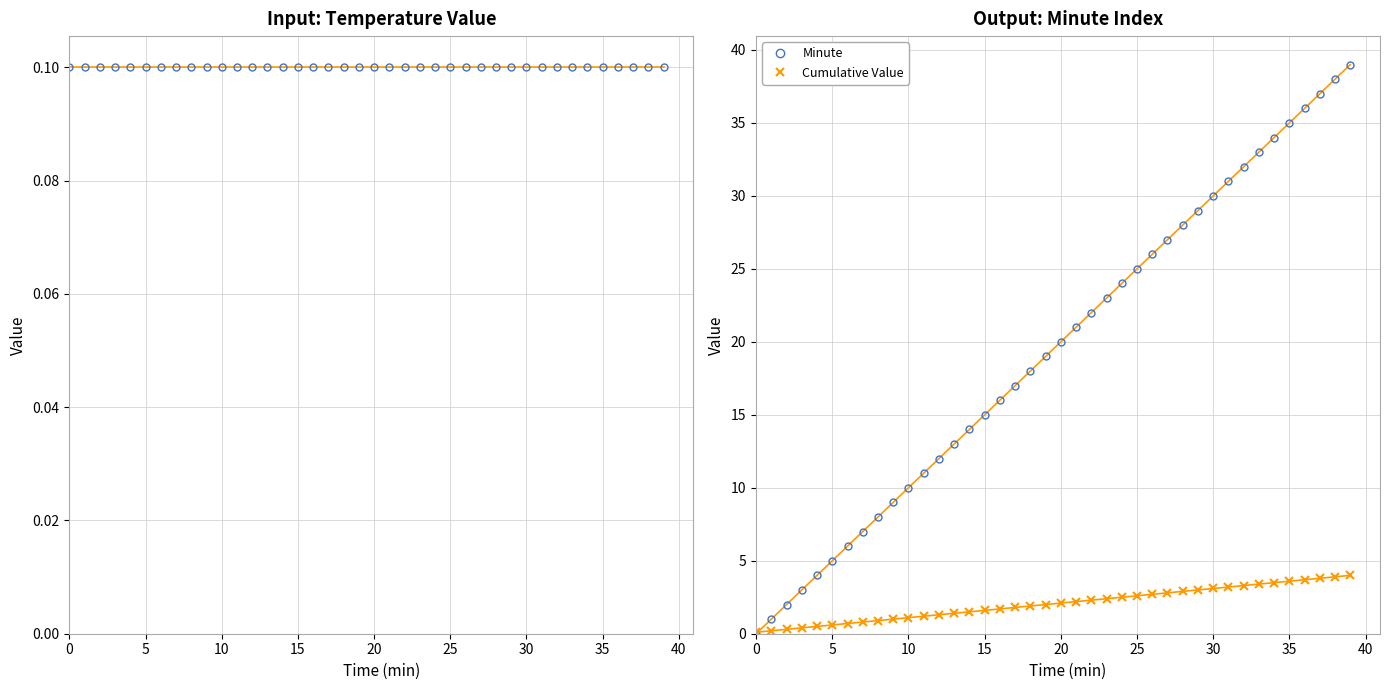

Does the chart have visible grid lines?

Yes